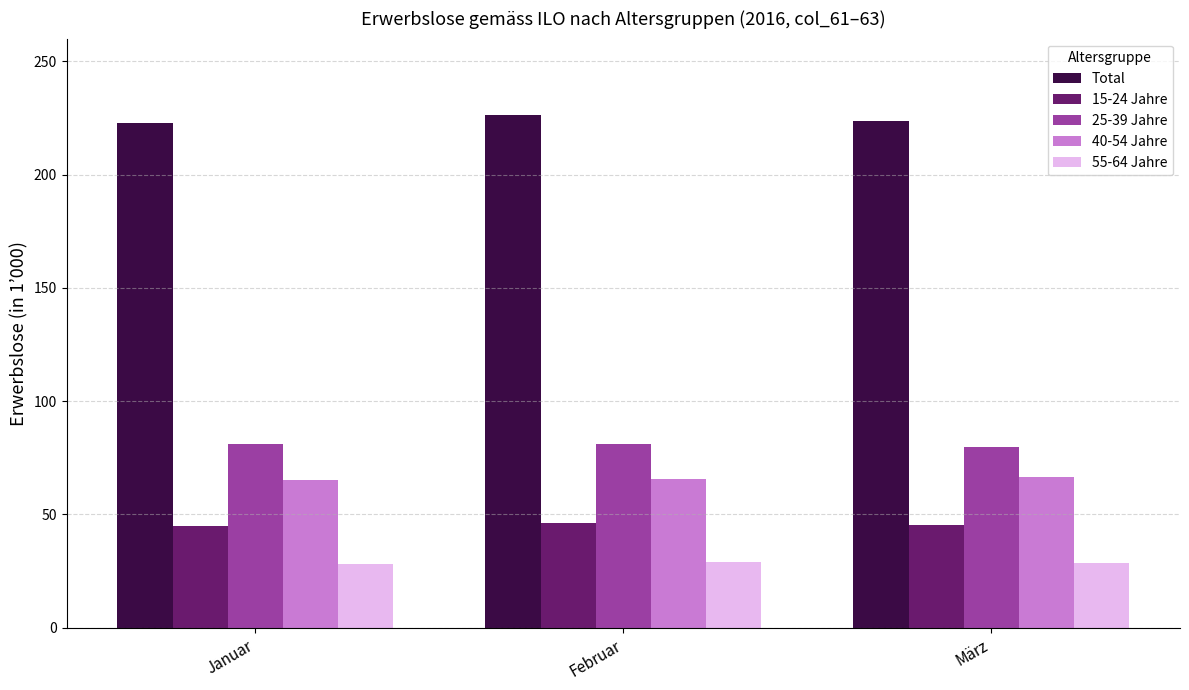

What is the greatest value displayed?

226.1